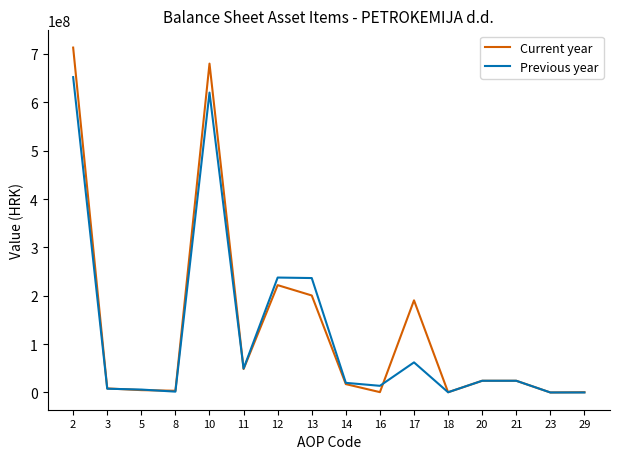

What are all the series names shown in the legend?

Current year, Previous year